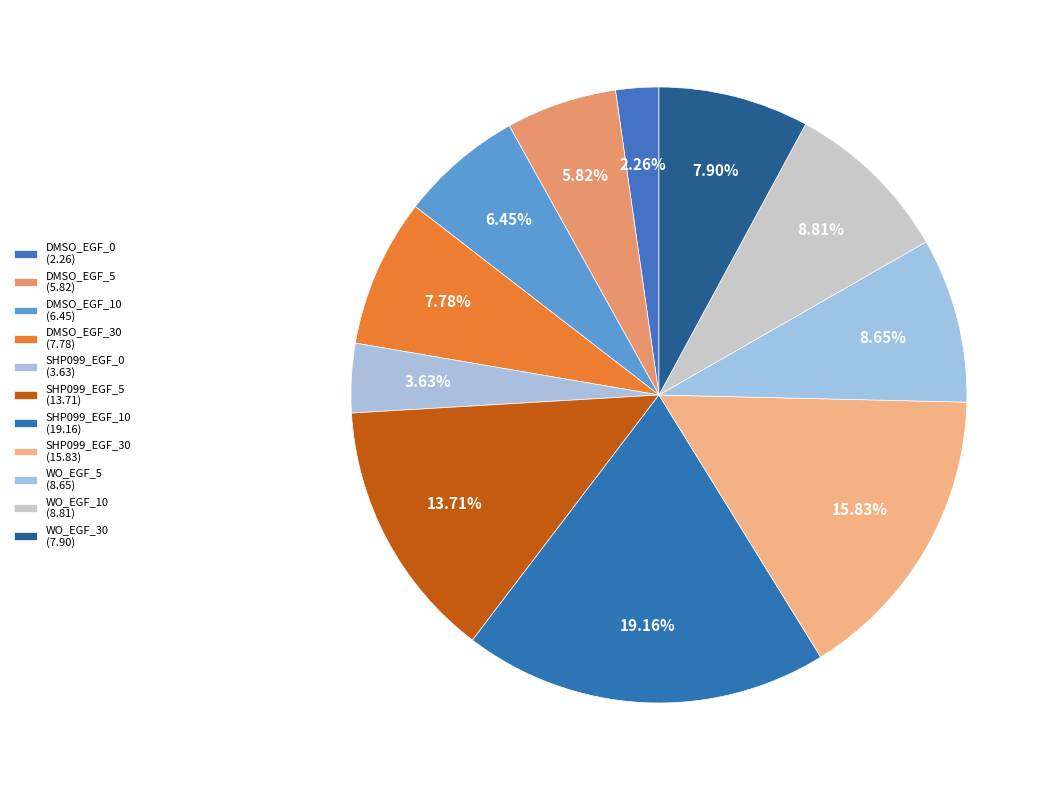

Which category has the biggest portion of the pie?

SHP099_EGF_10